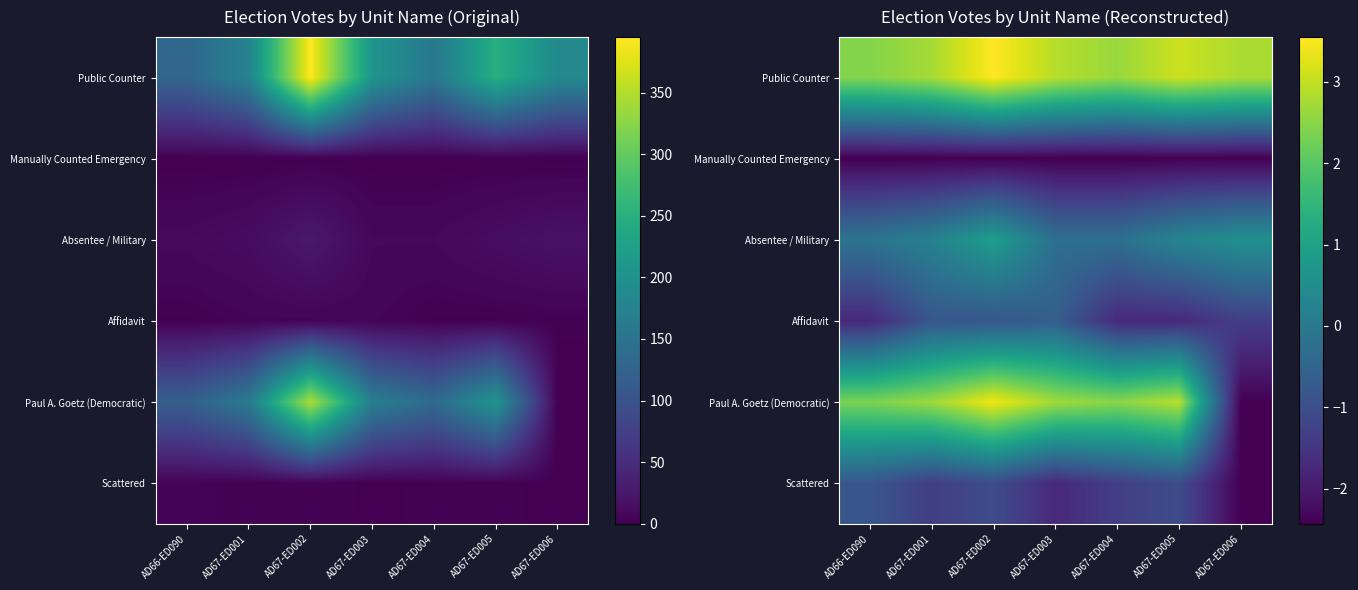

At which category is the sum across all series the highest?

AD67-ED002